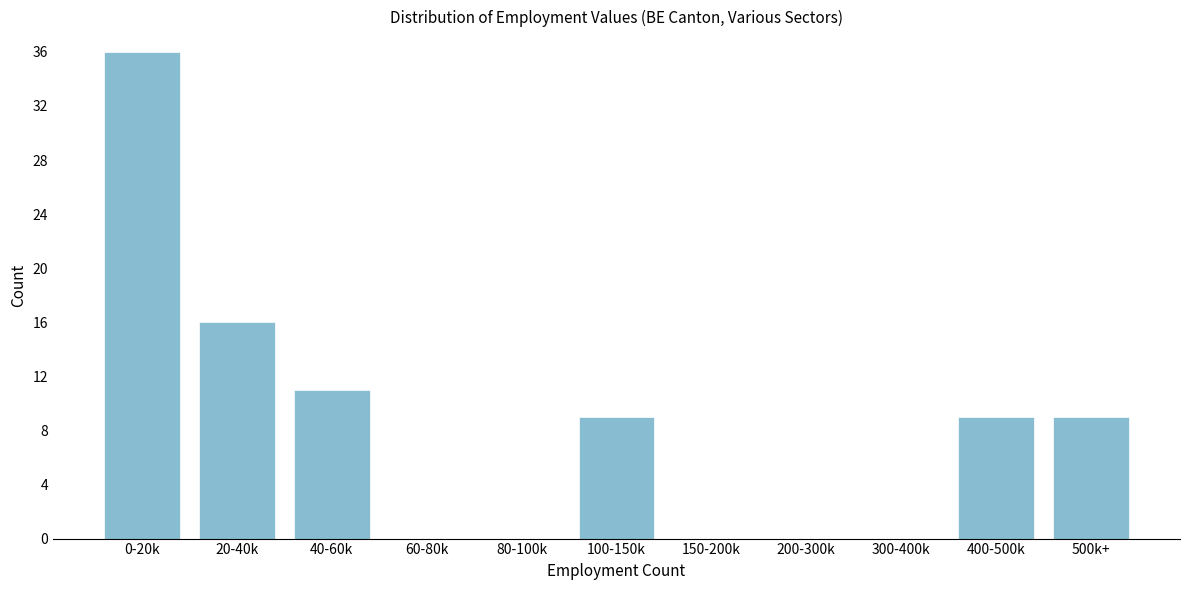

Reading left to right, transcribe all the data shown in this chart.

0-20k=36	20-40k=16	40-60k=11	60-80k=0	80-100k=0	100-150k=9	150-200k=0	200-300k=0	300-400k=0	400-500k=9	500k+=9